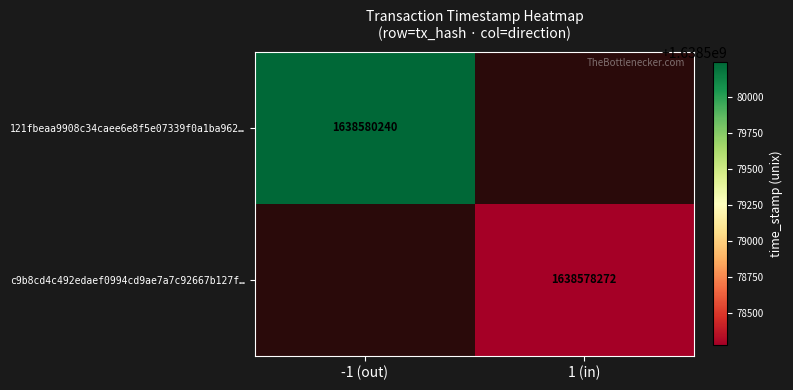

Is it true that c9b8cd4c492edaef0994cd9ae7a7c92667b127f… equals 1638578272 at 1 (in)?

True